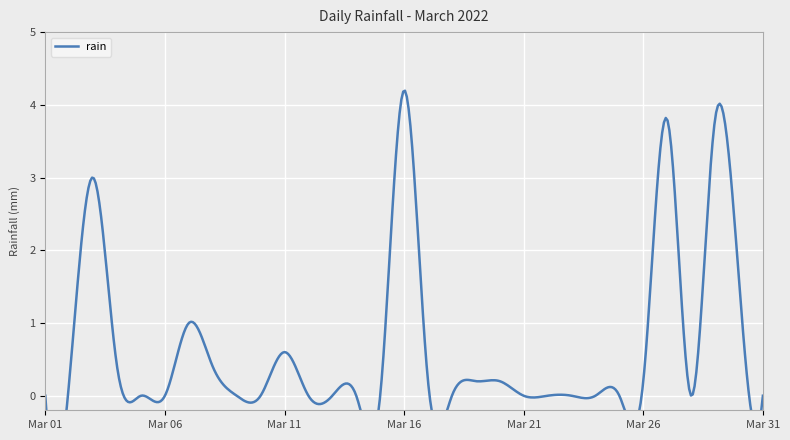

Does the chart display data point markers on the line(s)?

No